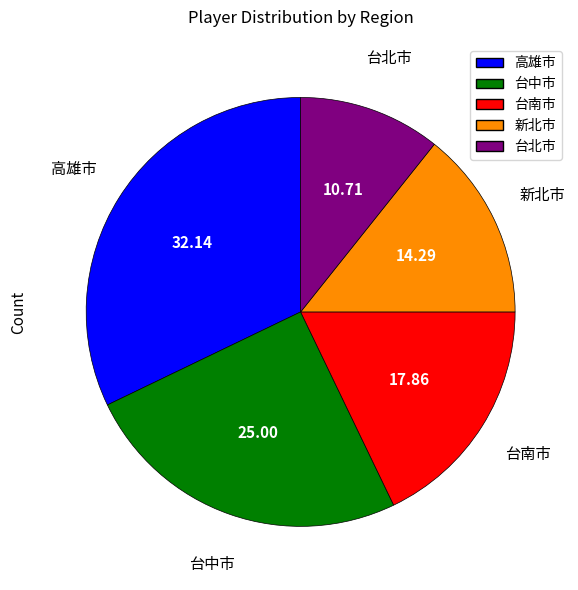

Does 高雄市 represent more than half of the total?

No